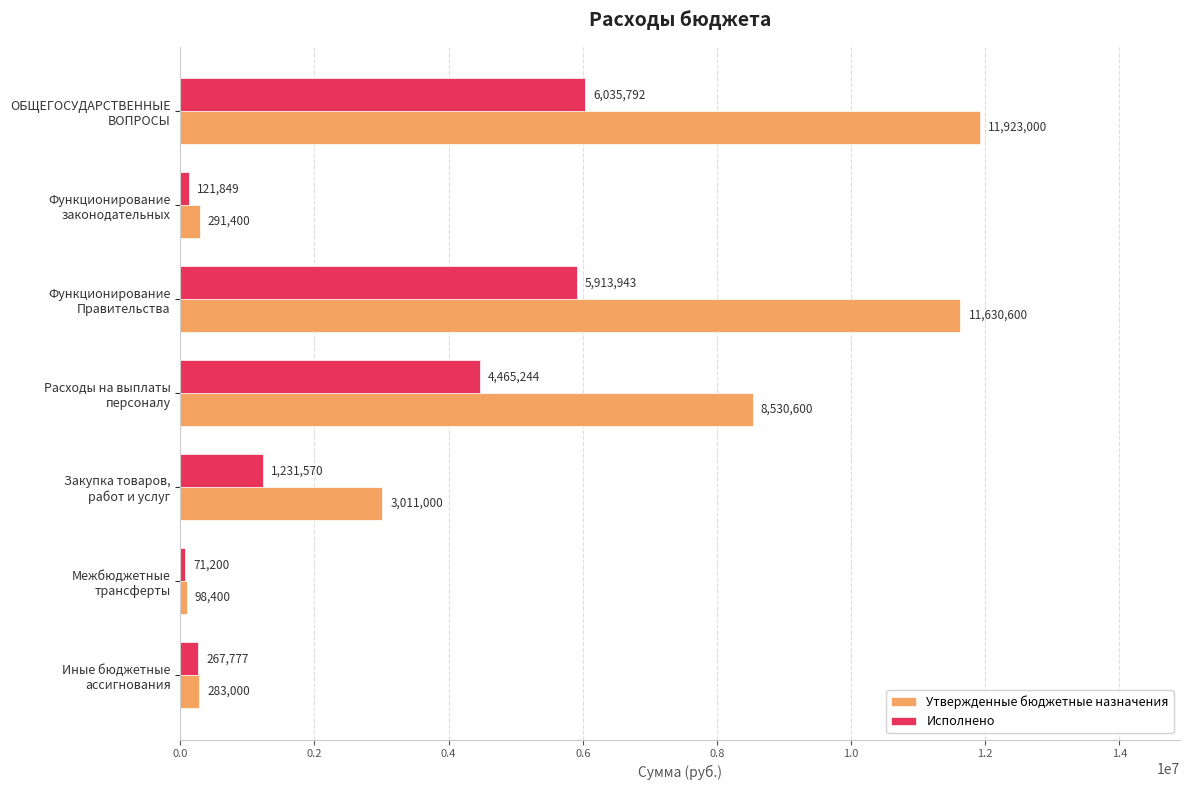

What is the maximum value for Исполнено?

6035791.8